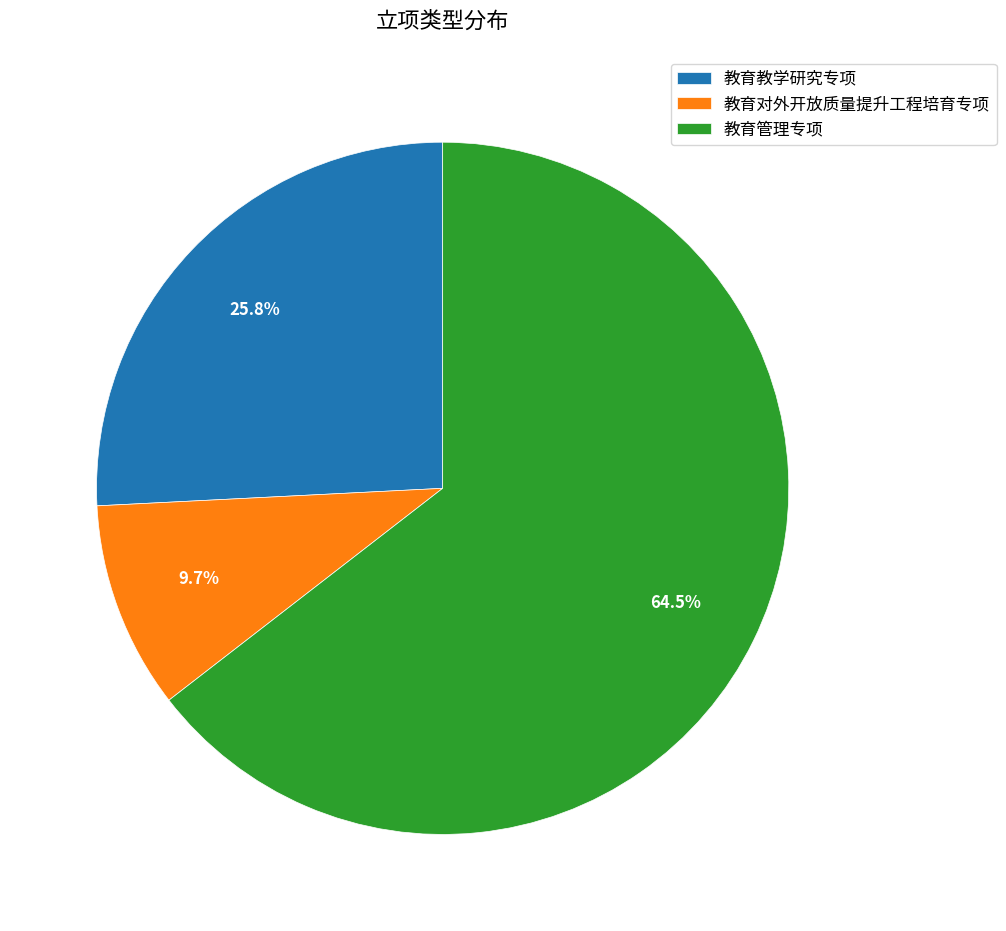

Between 教育对外开放质量提升工程培育专项 and 教育教学研究专项, which is larger?

教育教学研究专项